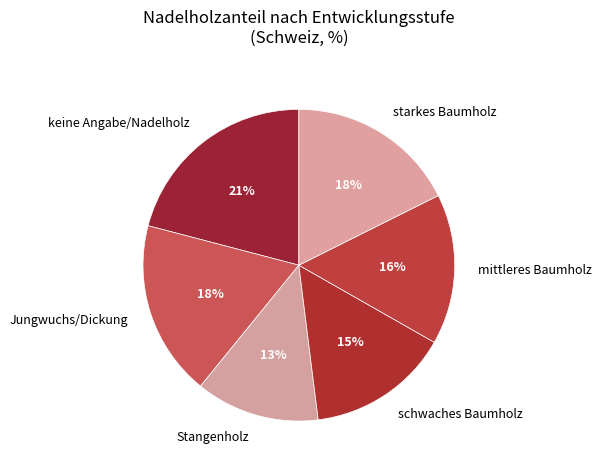

Which category has the biggest portion of the pie?

keine Angabe/Nadelholz